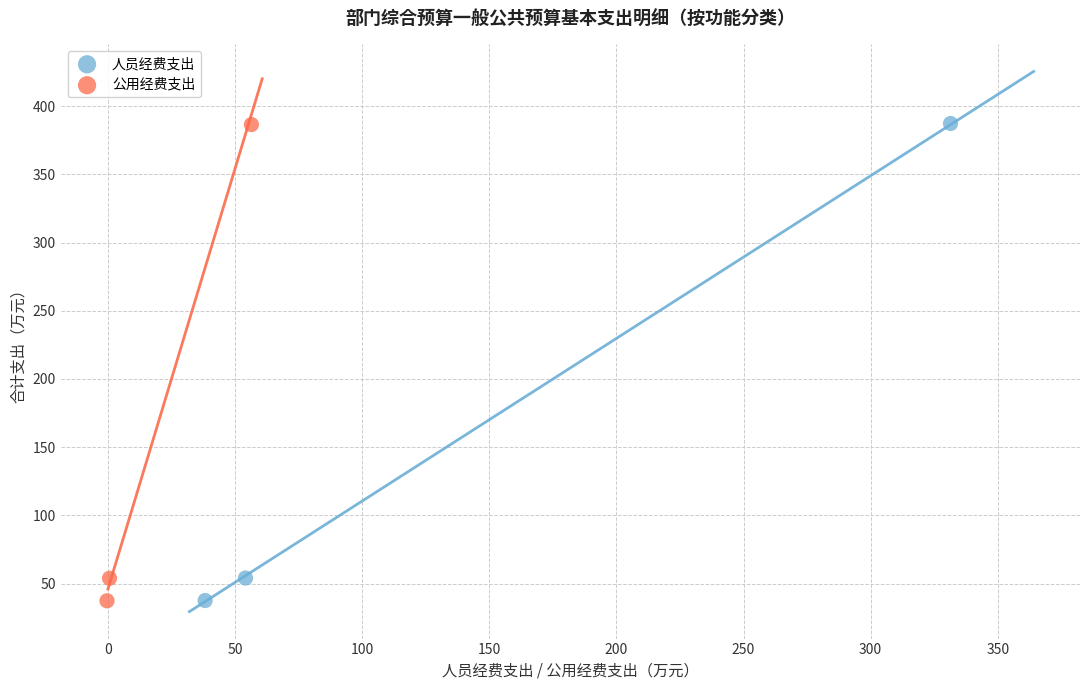

Which series has the widest spread of Y values?

人员经费支出